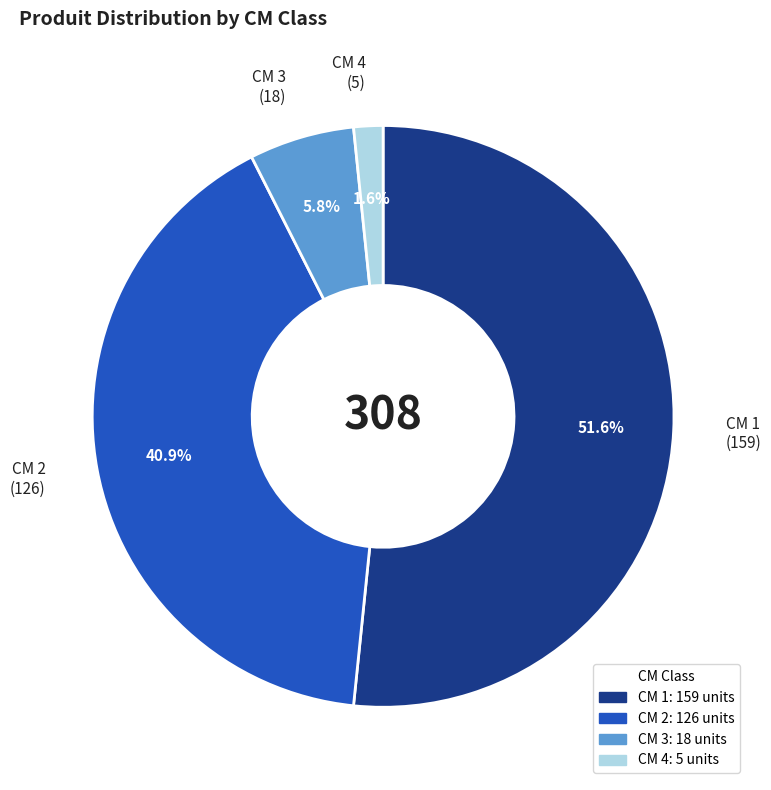

Does any single category account for the majority?

Yes